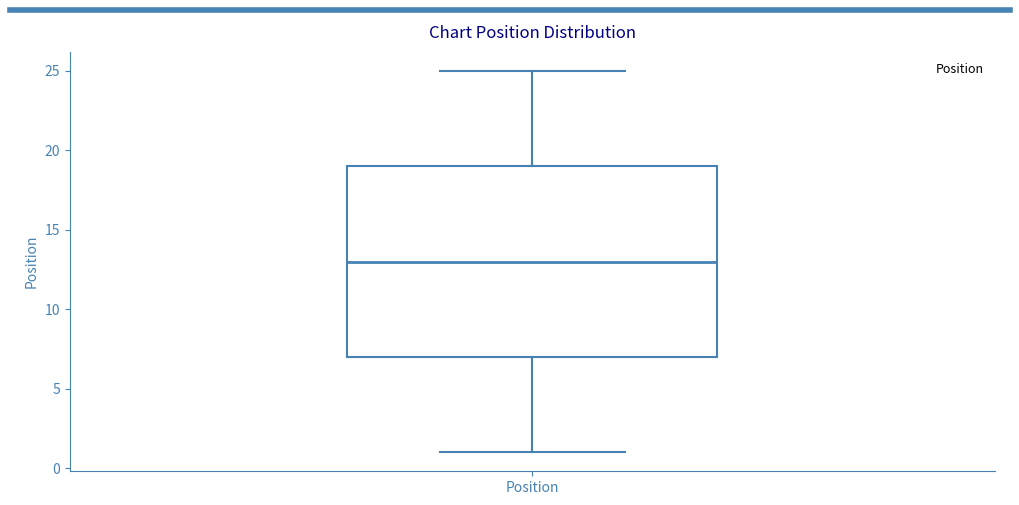

Where is the upper edge of the box for Position on the y-axis? The values are not printed on the chart, so give them approximately, as read against the axis.

19